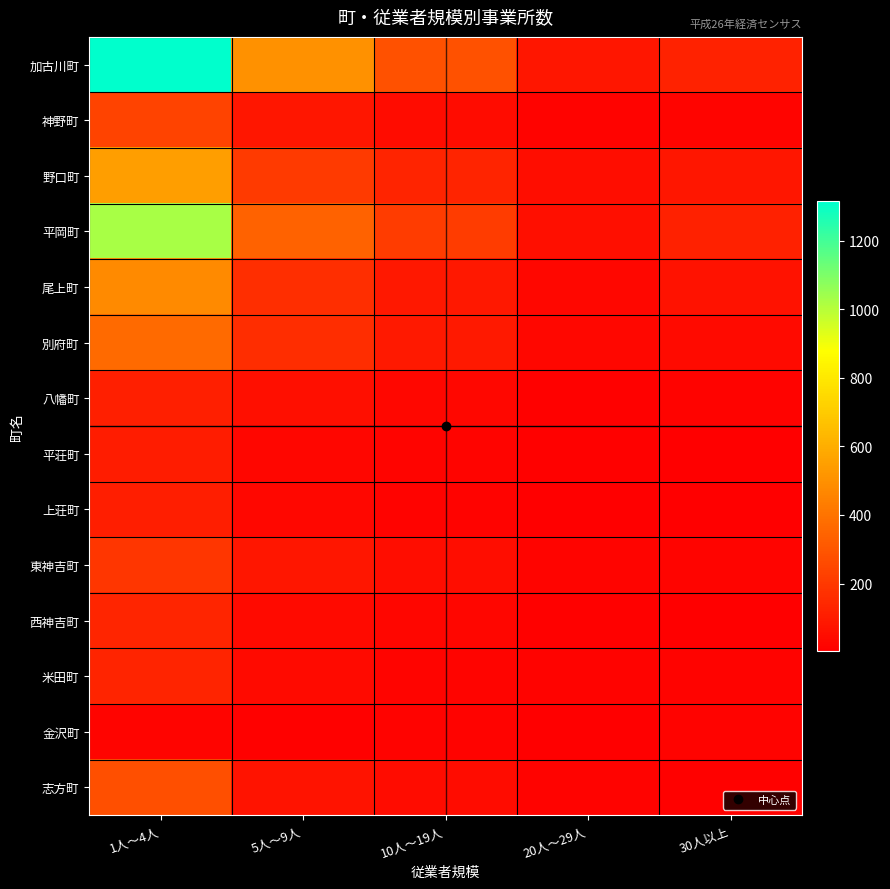

At how many categories does at least one series exceed 347?

2